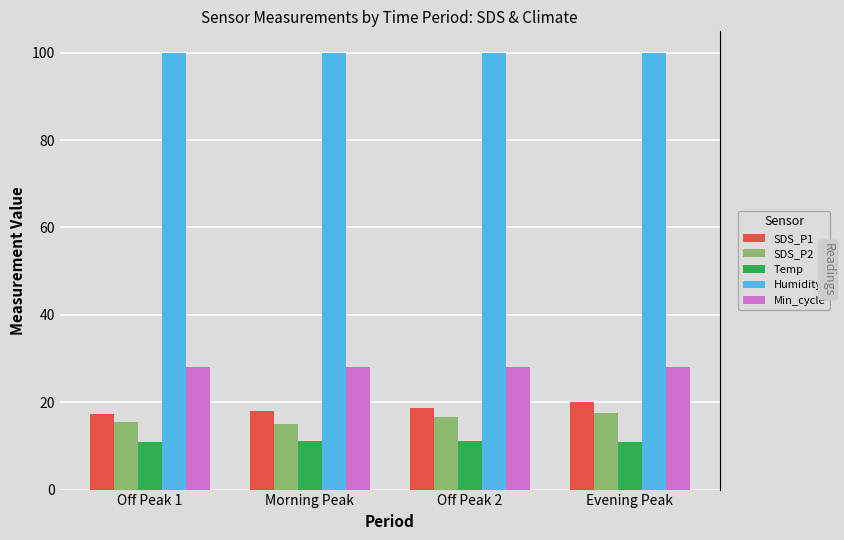

What is the approximate value of Temp at Evening Peak?

11.0